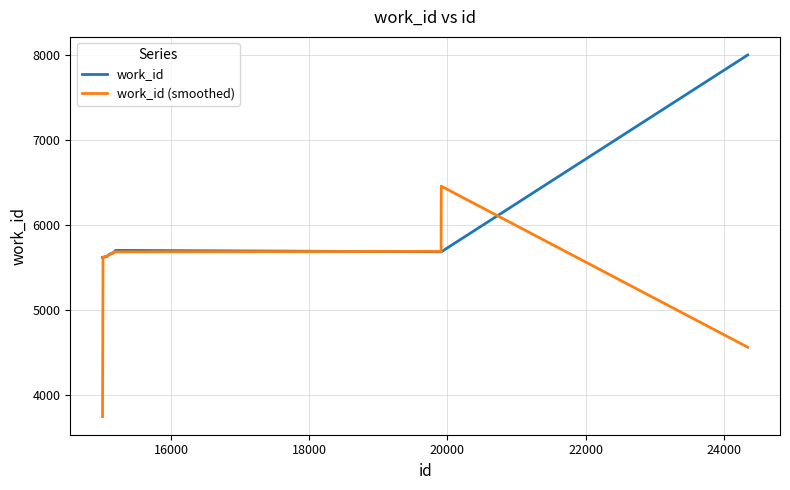

Which series has the largest range (max minus min)?

work_id (smoothed)